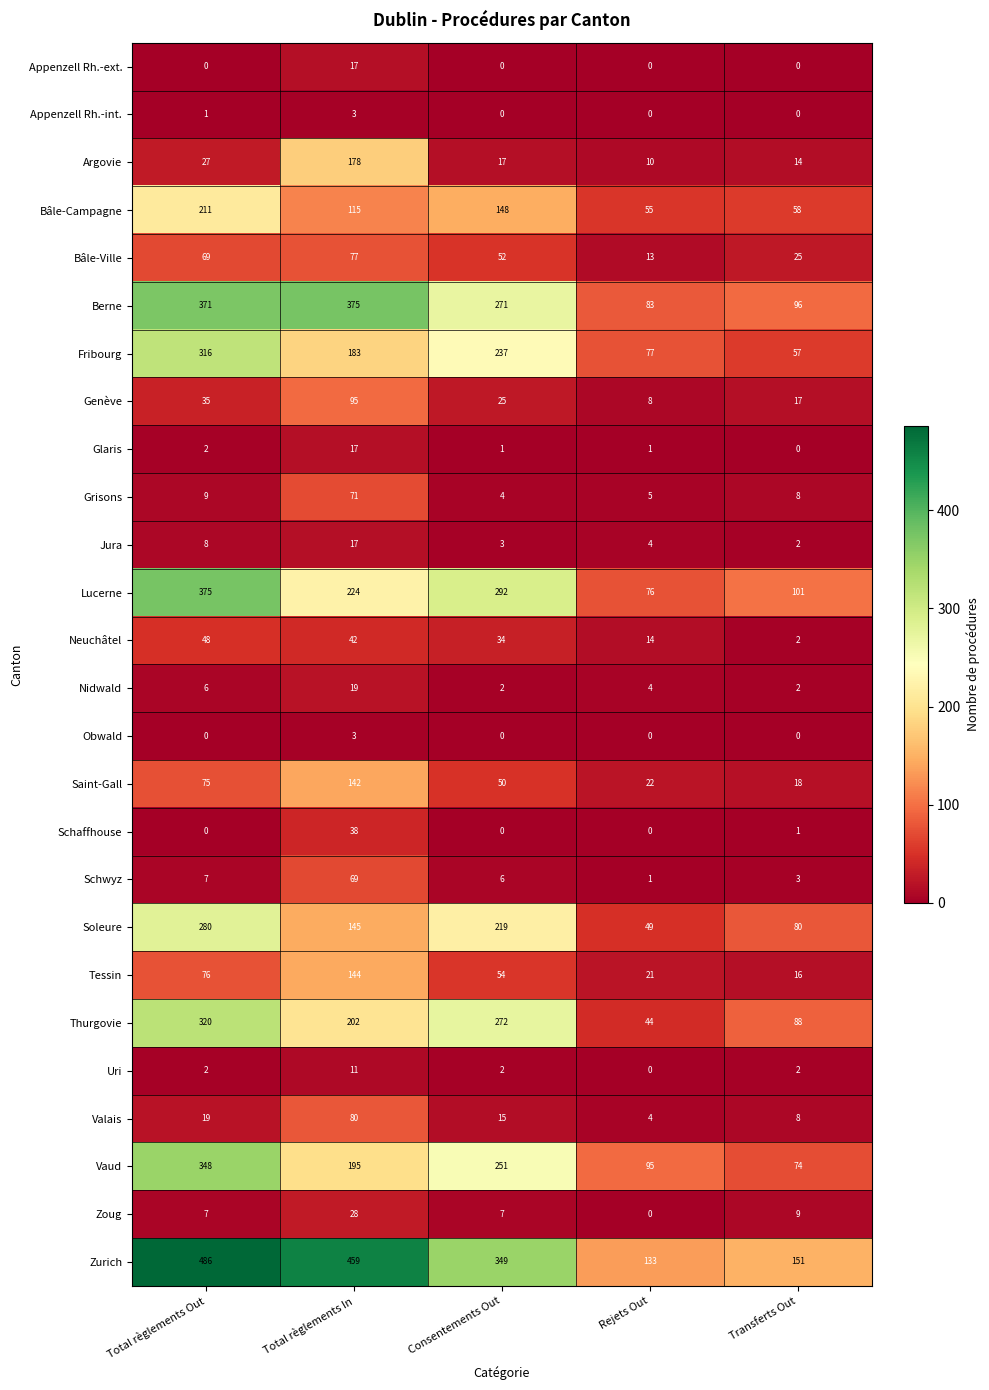

What is the approximate value of Argovie at Rejets Out?

10